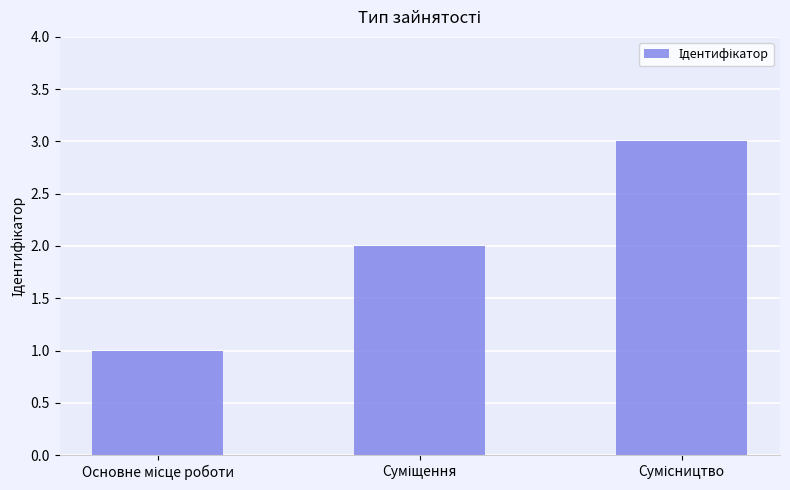

What is the maximum value shown in the chart?

3